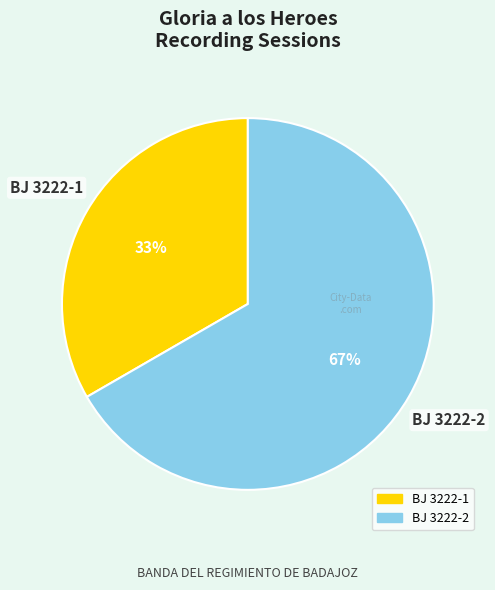

To the nearest percent, what percentage of the pie is BJ 3222-1?

33%